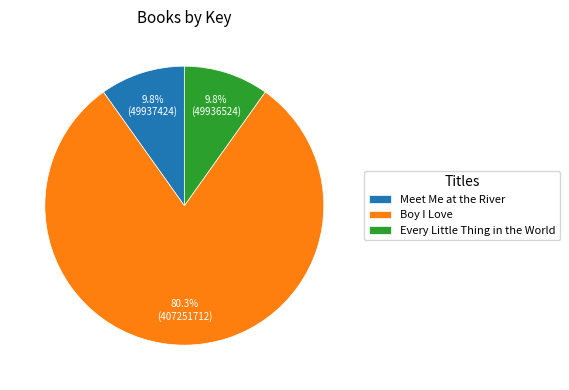

Does Boy I Love represent more than half of the total?

Yes